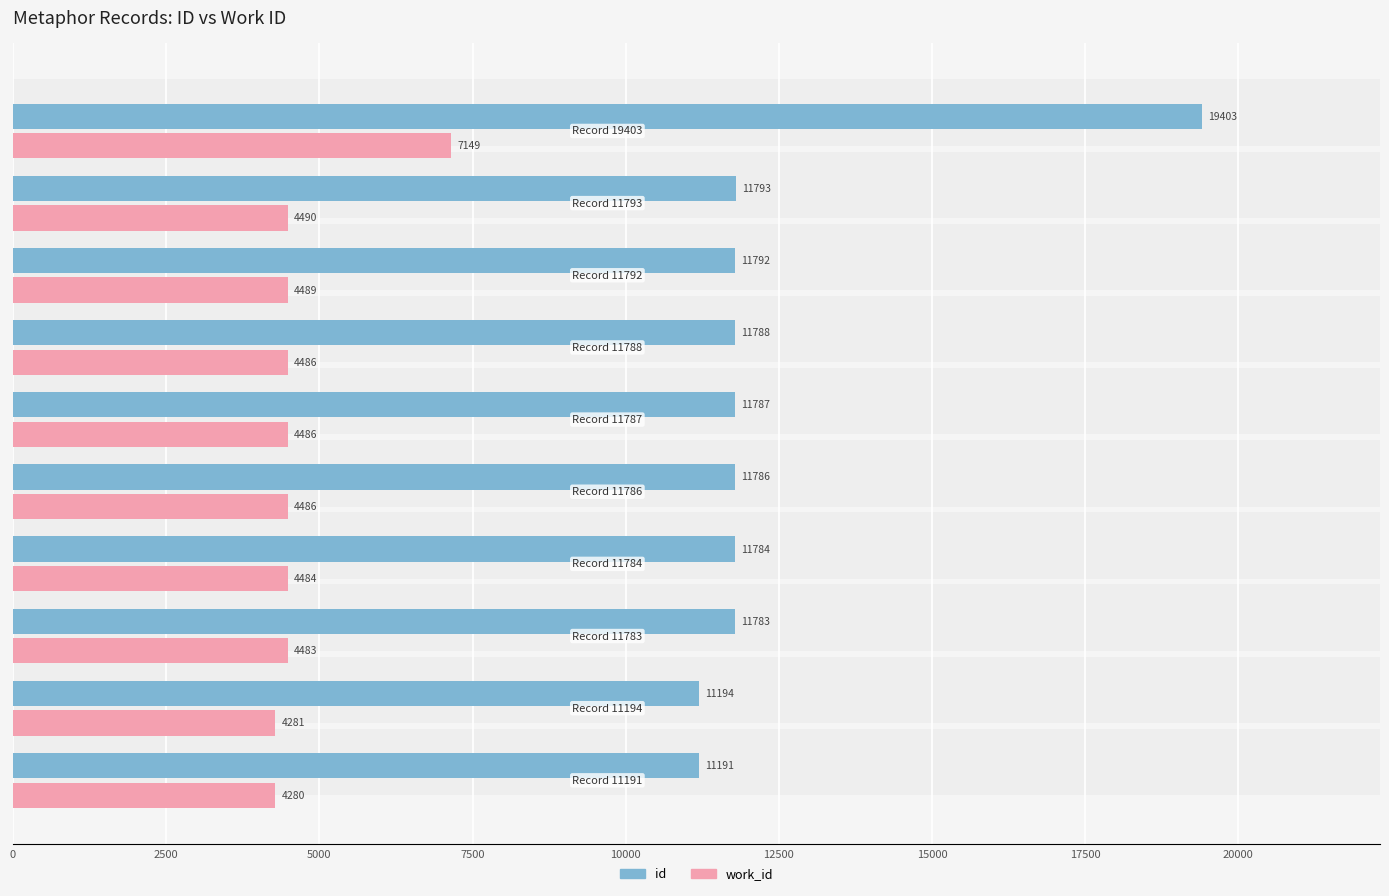

How many values in the work_id series exceed 4486?

3